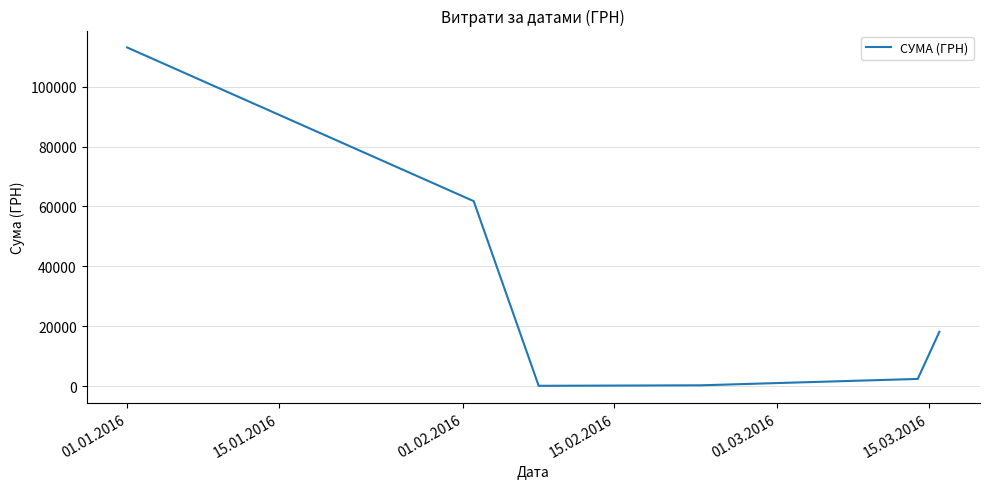

What is the difference between the maximum and minimum values?

112926.1